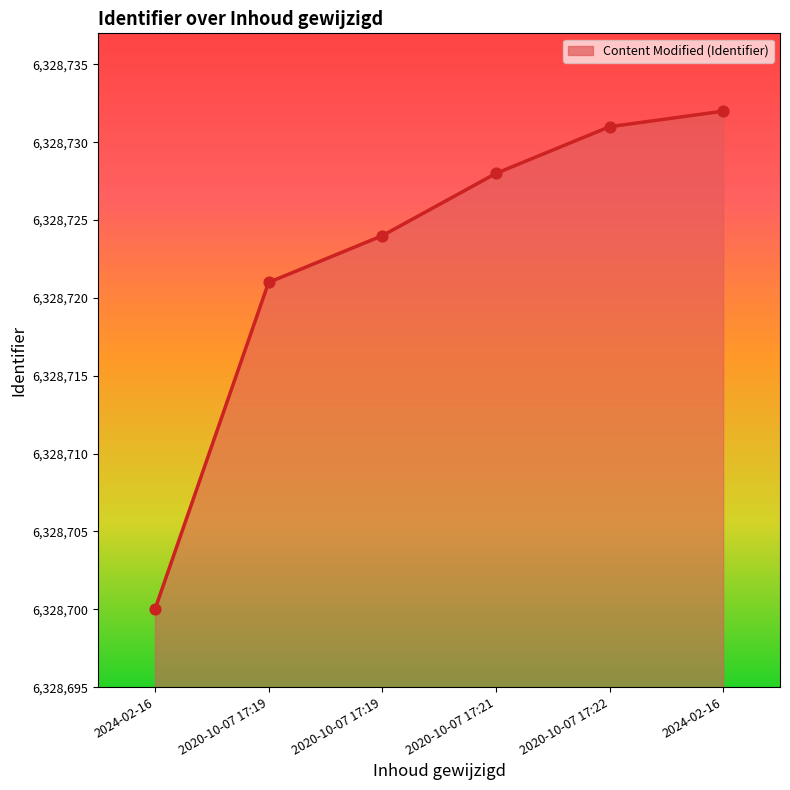

What is the change in value from 2020-10-07 17:21 to 2020-10-07 17:22?

+3